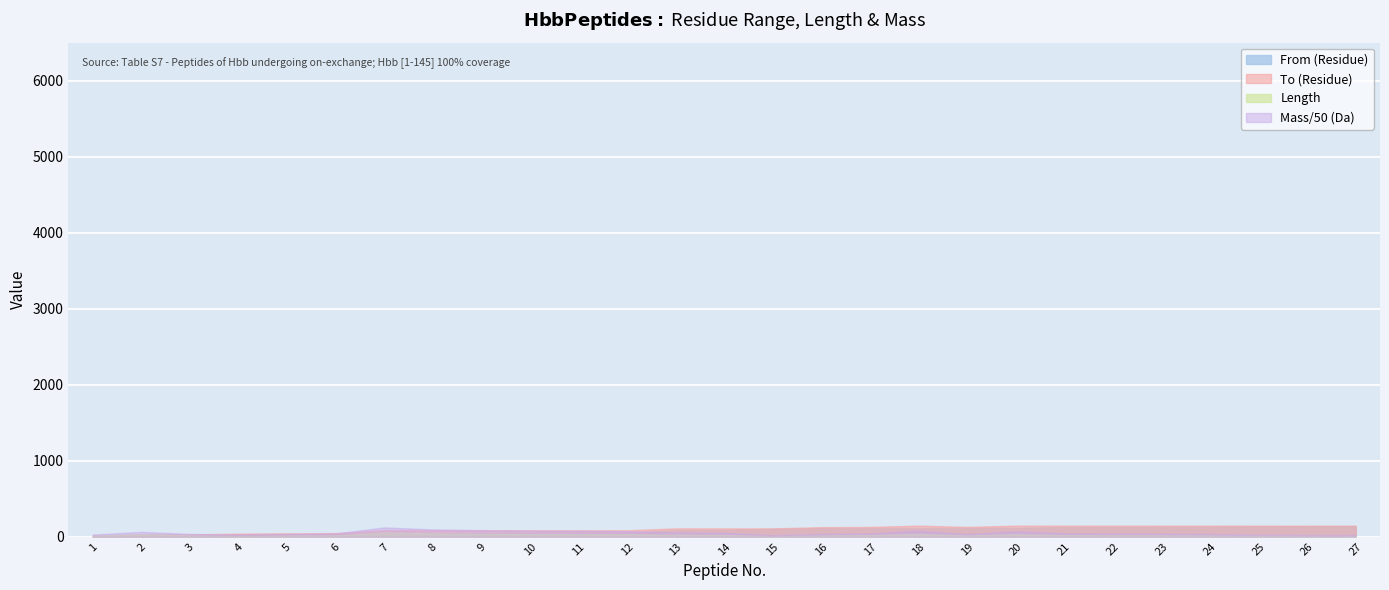

How many To (Residue) values are between 84 and 145?

21